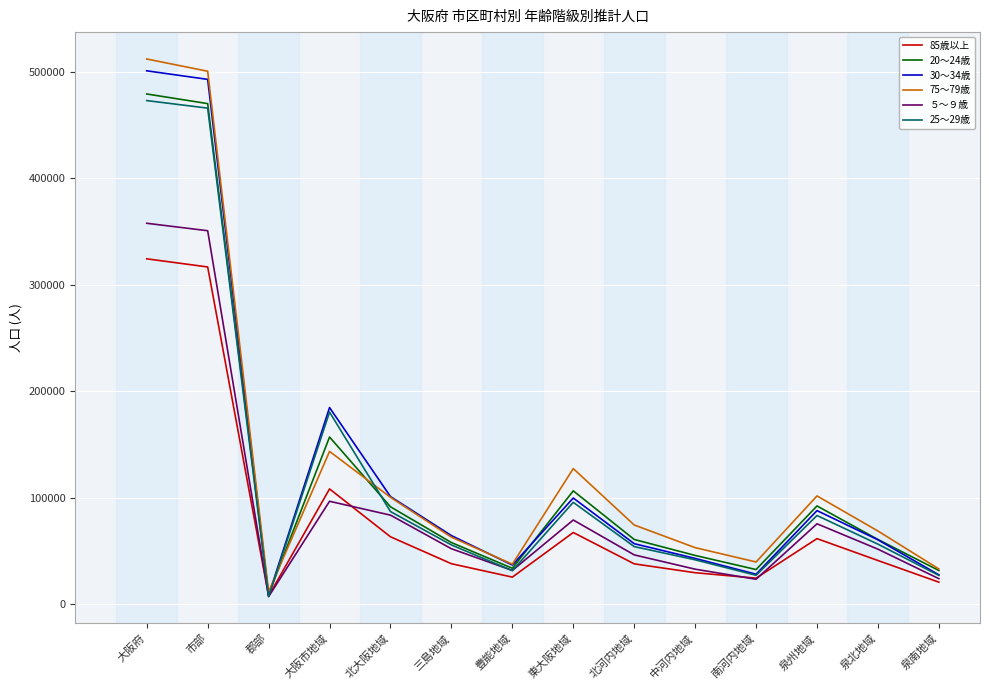

Which category has the lowest value across all series?

郡部